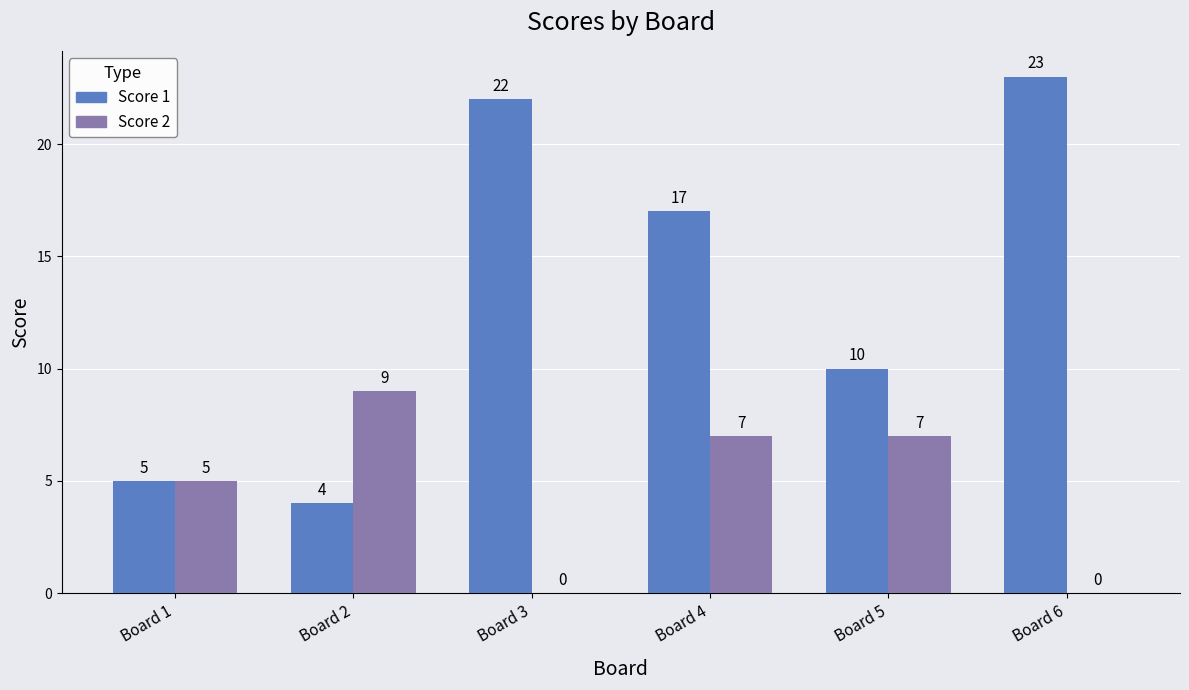

Which series has the largest range (max minus min)?

Score 1